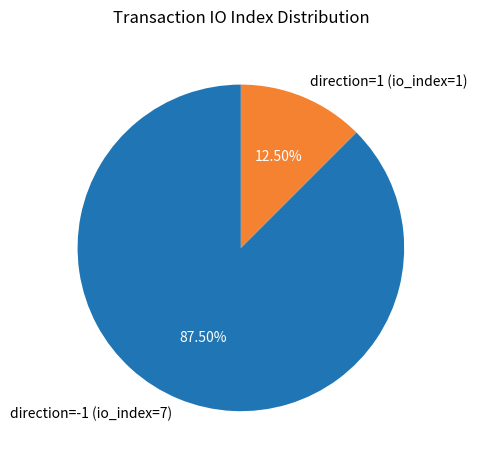

What is the smallest slice in the pie chart?

direction=1 (io_index=1)